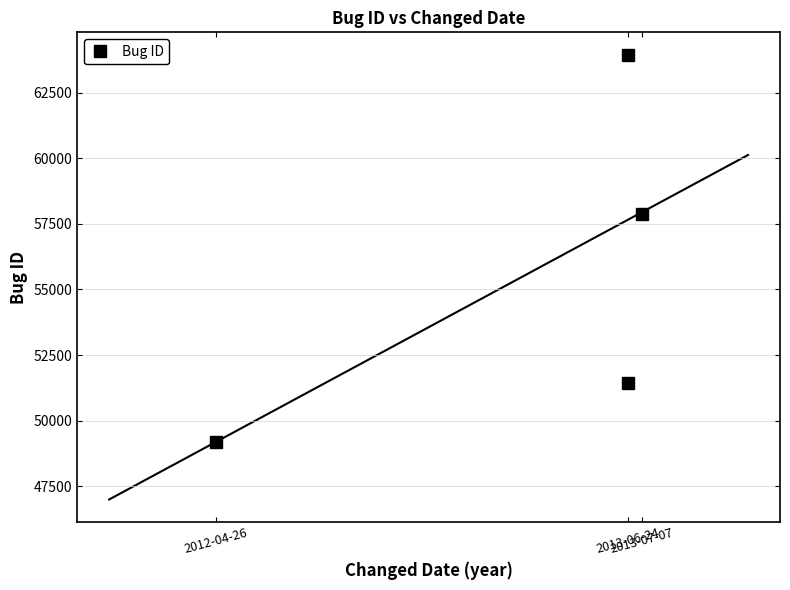

How many values are between 51420 and 63949?

3